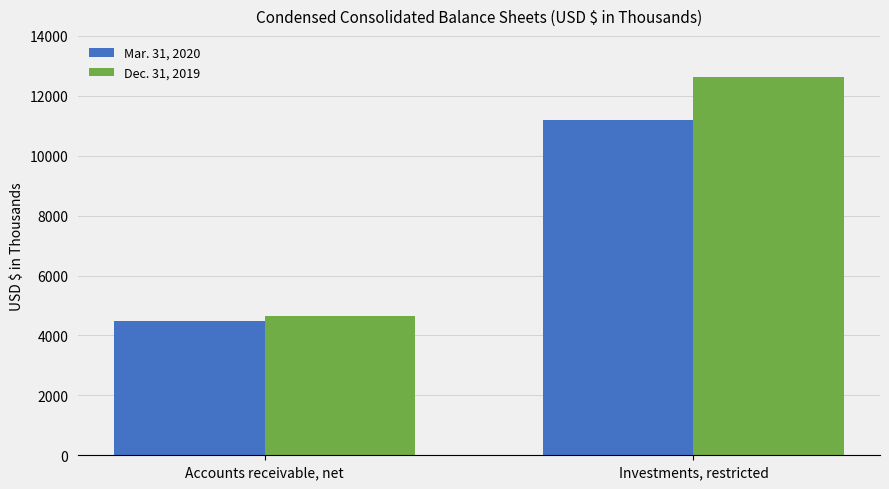

What is the value of the Mar. 31, 2020 bar at the 2nd from the left?

11208